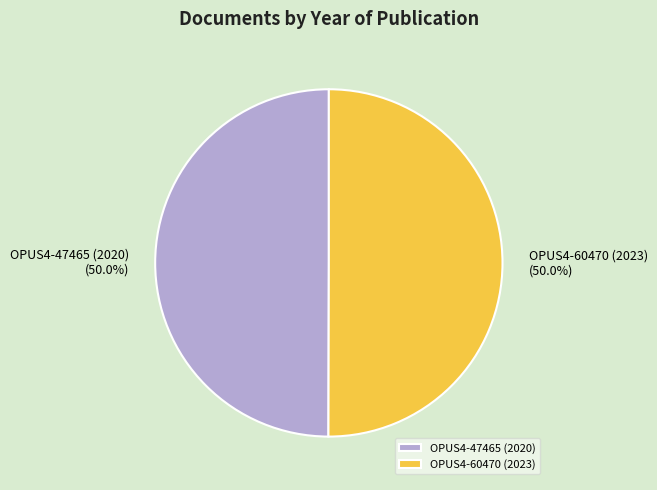

How many segments does this pie chart have?

2